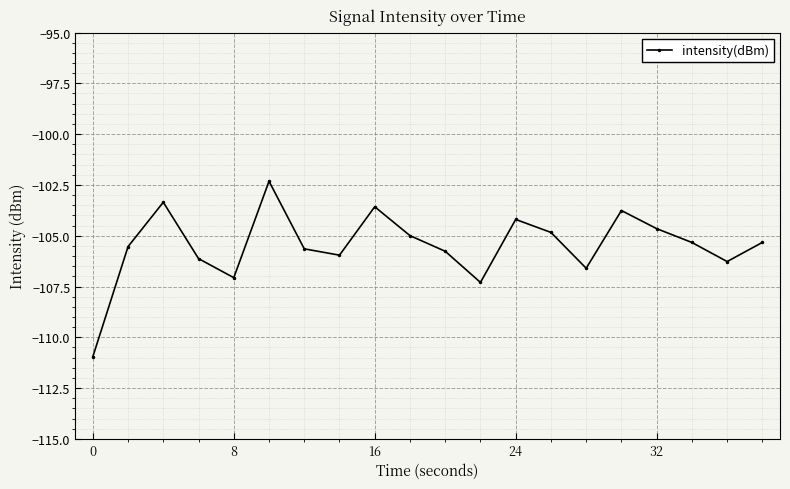

Does the chart have visible grid lines?

Yes